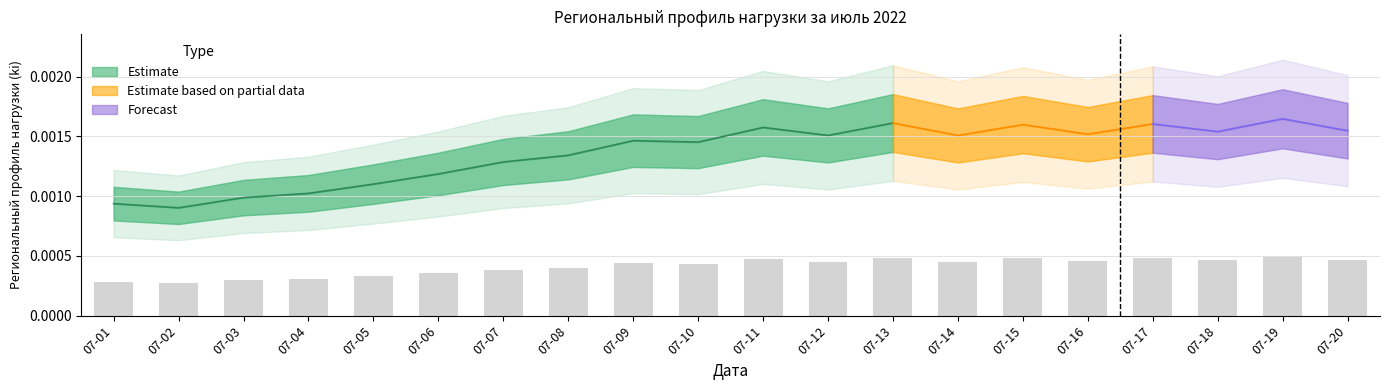

List the labels in order of value, smallest first.

07-02, 07-01, 07-03, 07-04, 07-05, 07-06, 07-07, 07-08, 07-10, 07-09, 07-14, 07-12, 07-16, 07-18, 07-20, 07-11, 07-15, 07-17, 07-13, 07-19